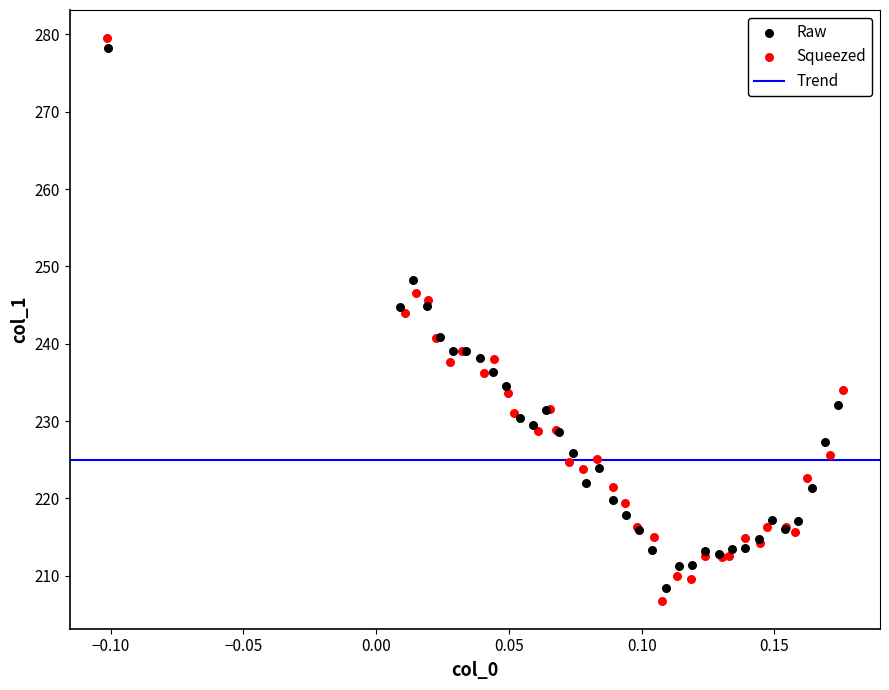

Which series has the largest Y range (max minus min)?

Squeezed